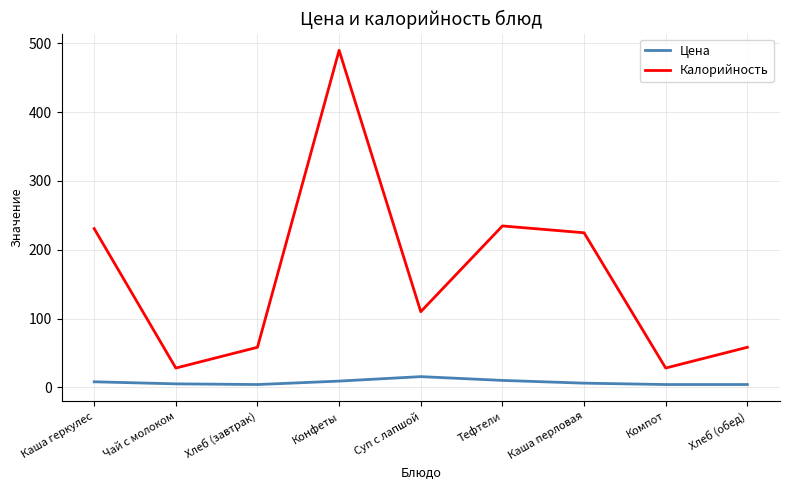

True or false: Калорийность has more than 0 interior local peaks.

True